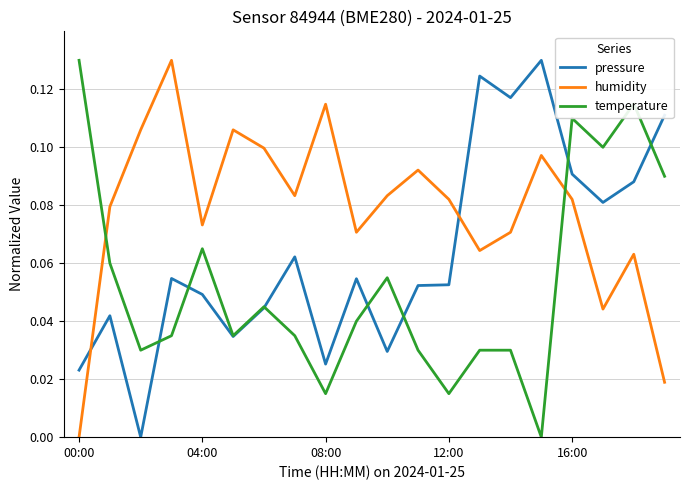

True or false: temperature has more than 1 points higher than both neighbors.

True